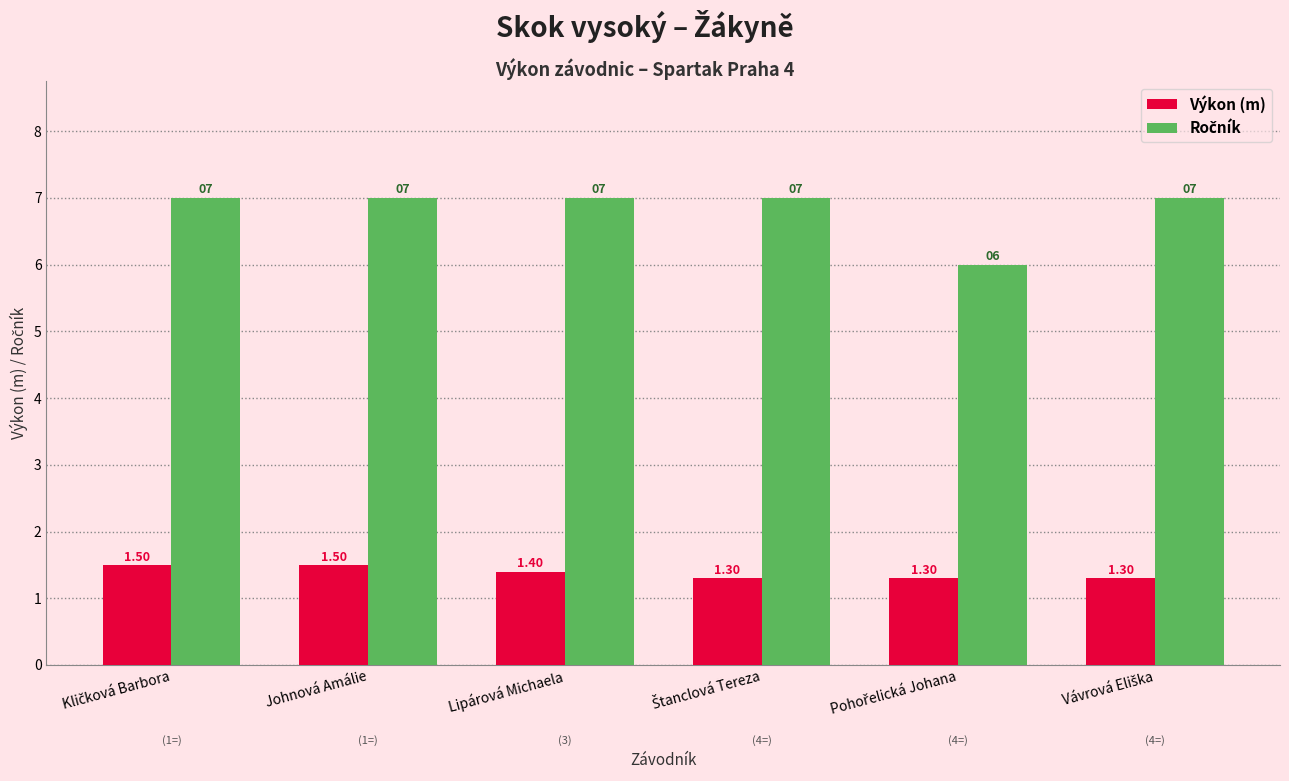

Count the Výkon (m) values in the range 1 to 2.

6